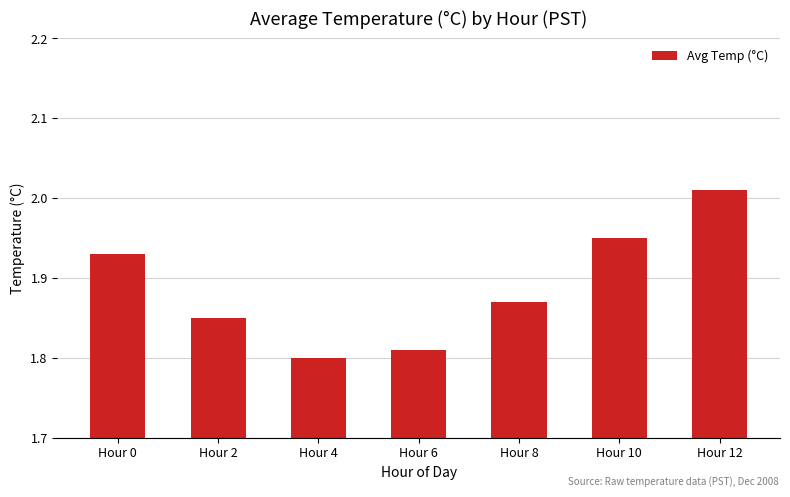

True or false: the data shows 3.0 at Hour 10.

False